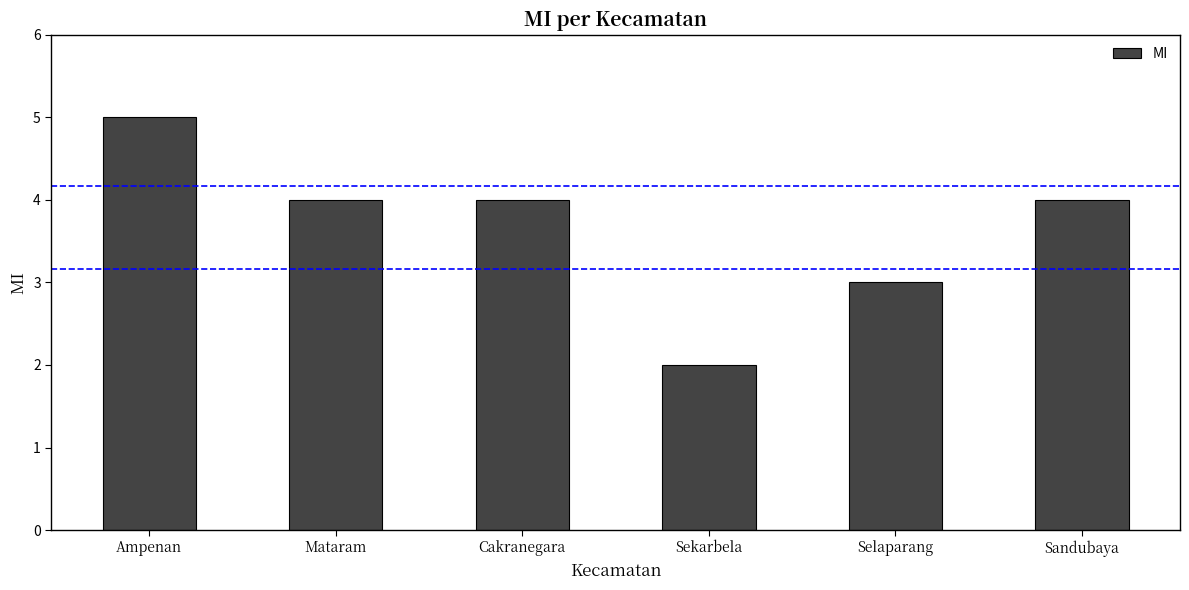

What is the sum of the values at Ampenan and Sekarbela?

7